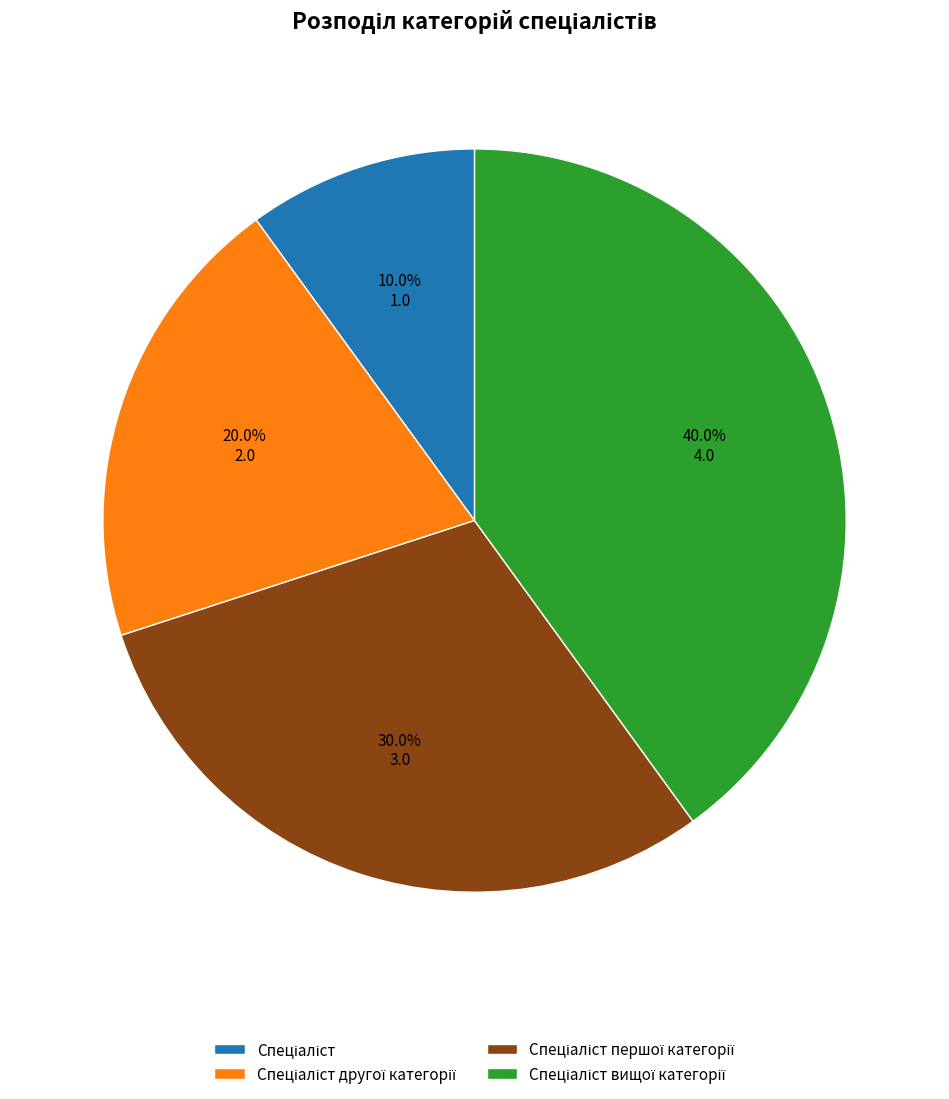

Is there any slice that represents more than half of the pie?

No